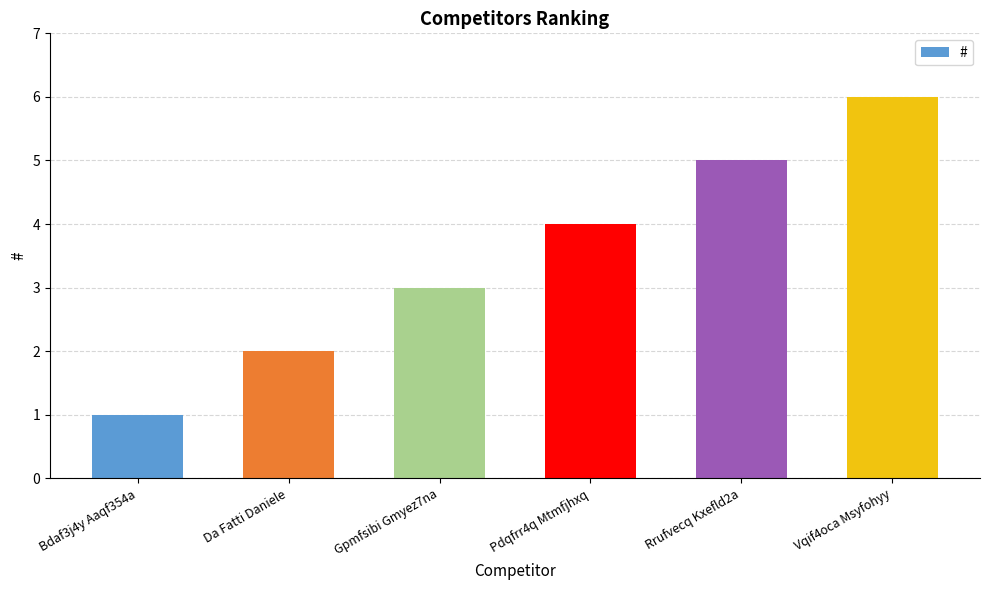

At which category does the chart reach its peak across all series?

Vqif4oca Msyfohyy